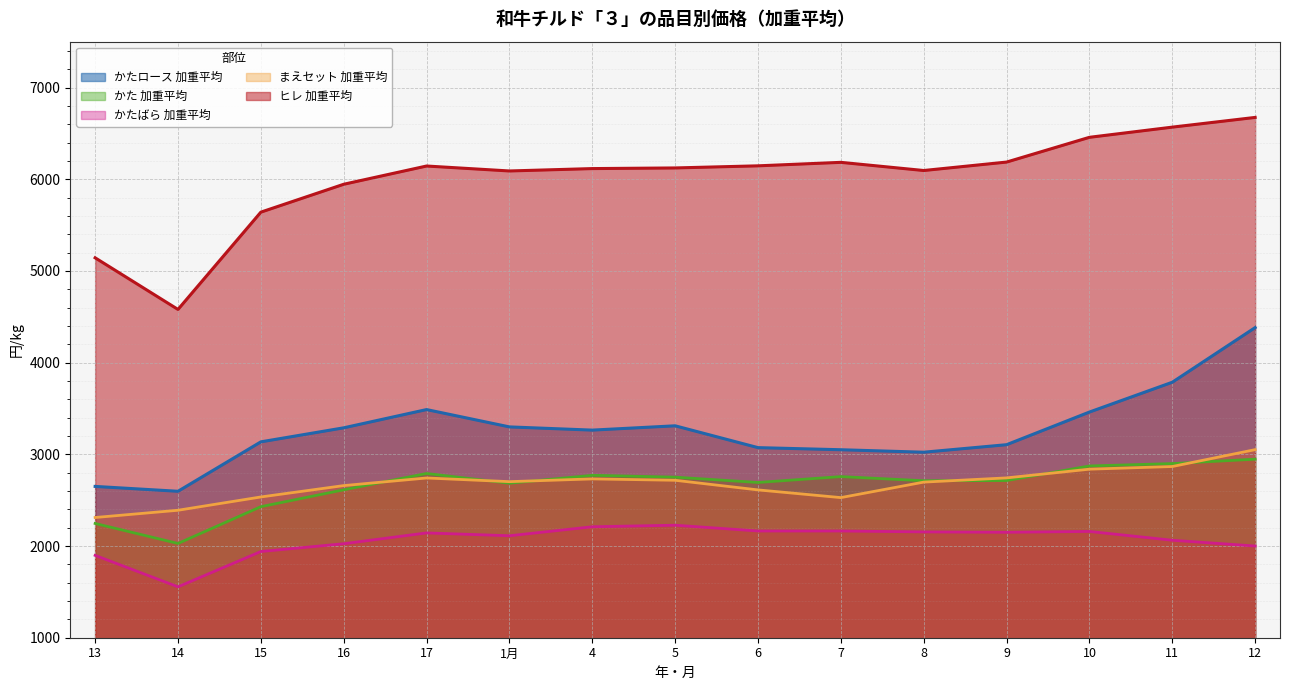

Reading right to left, extract all data points from this chart.

かたロース 加重平均: 4382	3786	3461	3105	3023	3050	3073	3311	3264	3299	3488	3289	3136	2597	2650
かた 加重平均: 2947	2899	2873	2714	2712	2757	2693	2751	2771	2685	2791	2613	2429	2028	2246
かたばら 加重平均: 2000	2063	2159	2150	2154	2164	2164	2227	2210	2112	2143	2025	1940	1555	1898
まえセット 加重平均: 3051	2867	2838	2743	2697	2528	2612	2717	2732	2702	2742	2659	2535	2390	2311
ヒレ 加重平均: 6674	6568	6457	6187	6095	6184	6146	6123	6116	6090	6144	5945	5641	4580	5143